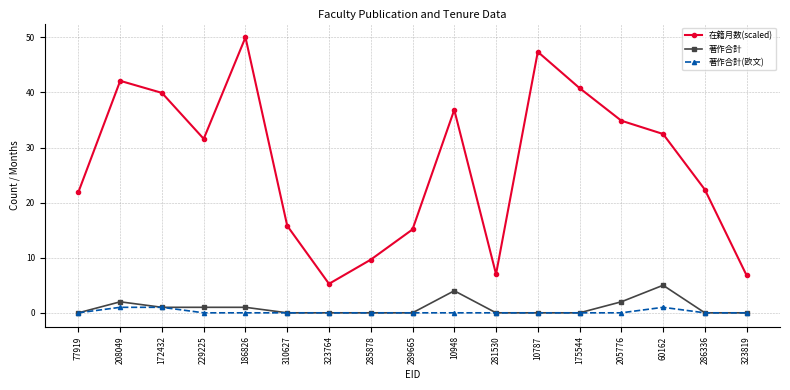

Rank the series by their maximum value, from highest to lowest.

在籍月数(scaled), 著作合計, 著作合計(欧文)